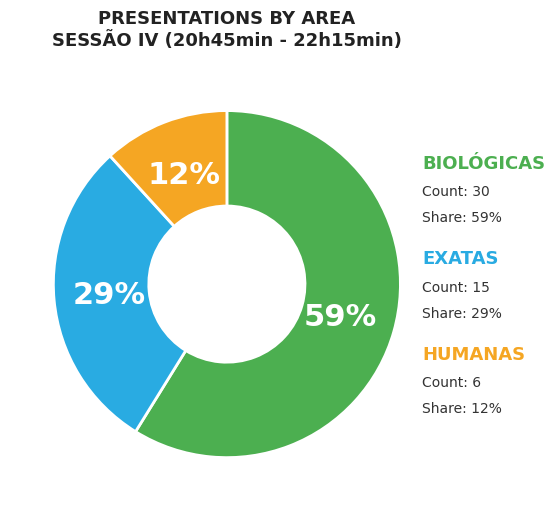

What percentage is the HUMANAS slice, to the nearest percent?

12%